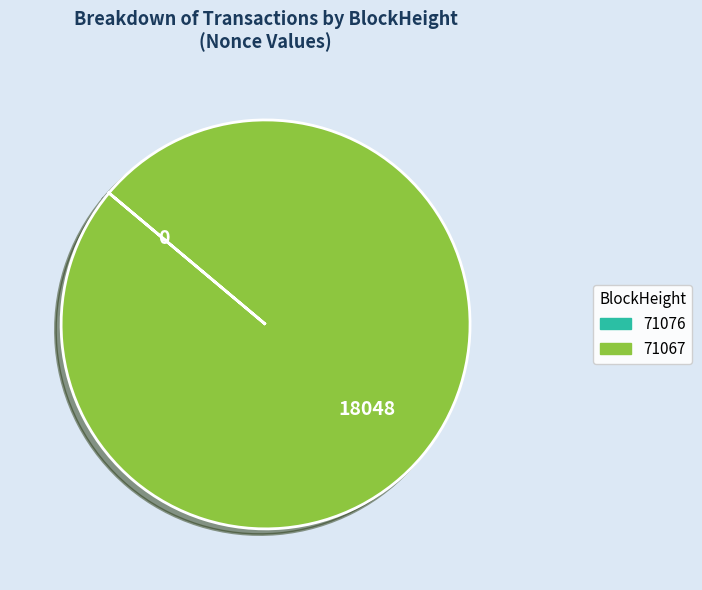

Which slice is the largest?

71067